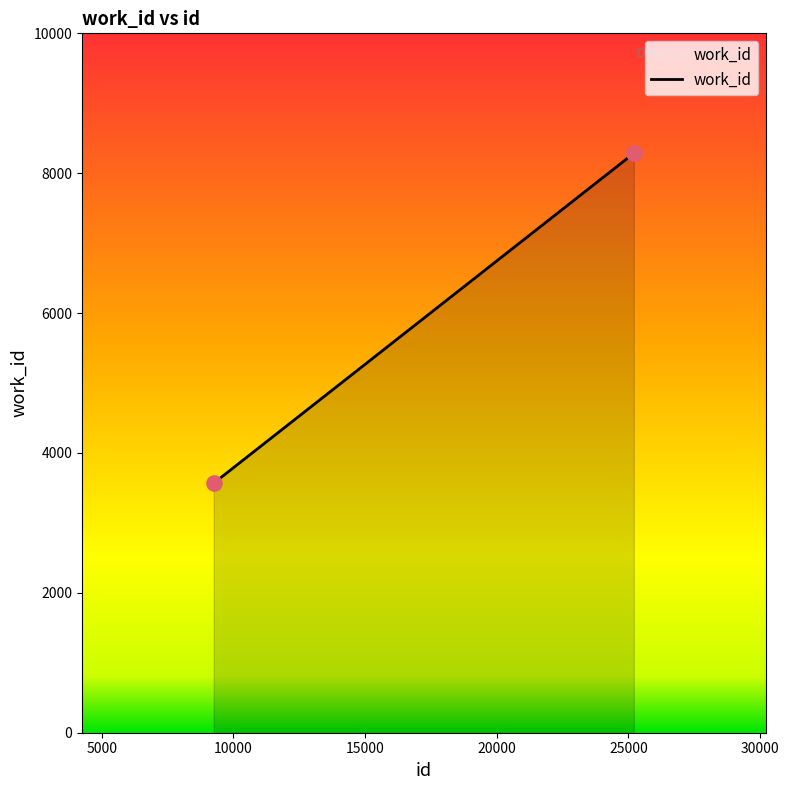

What is the sum of all values?

20138